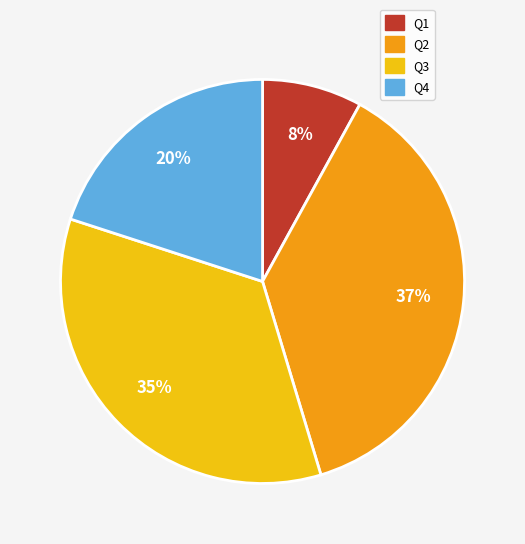

How many slices are in this pie chart?

4